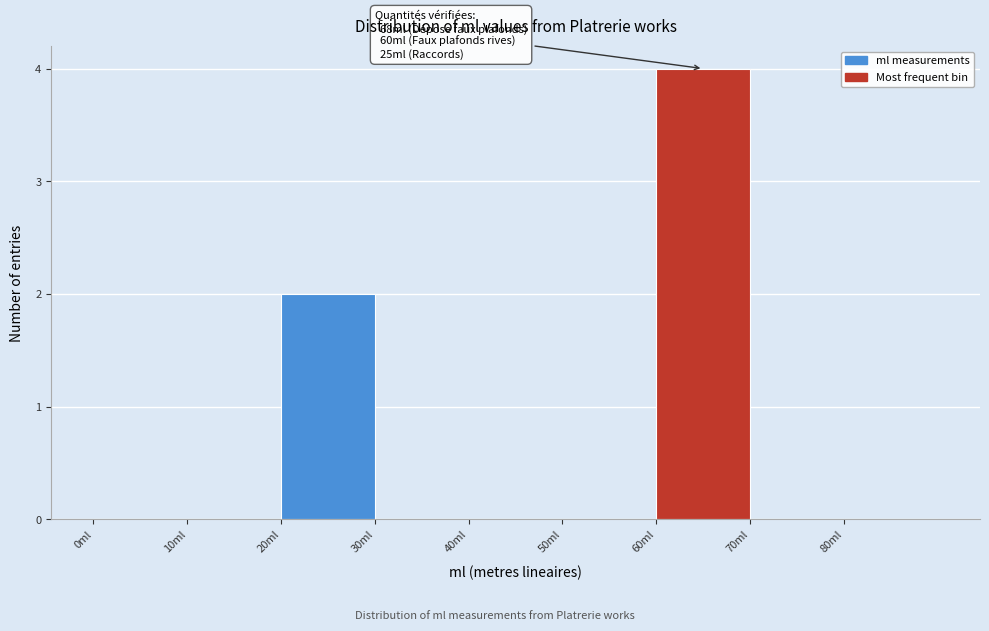

Over which range of the x-axis is the bar tallest?

60 to 70